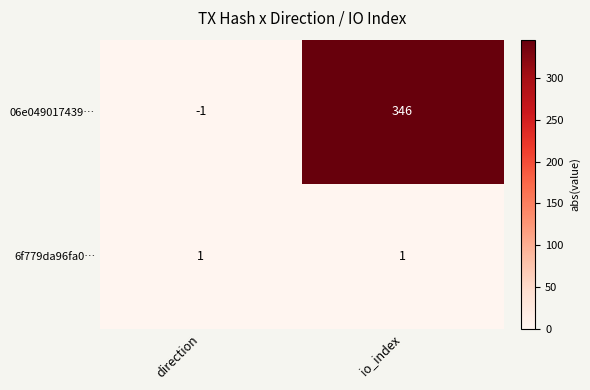

Reading left to right, transcribe all the data shown in this chart.

06e049017439…: direction=-1	io_index=346
6f779da96fa0…: direction=1	io_index=1